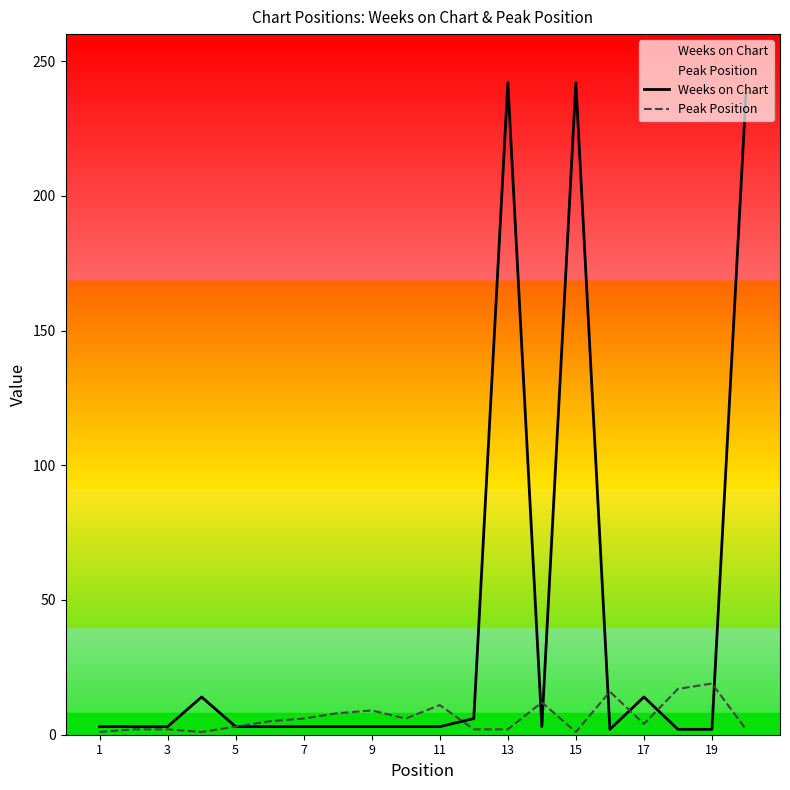

Which series has the largest total across all categories?

Weeks on Chart